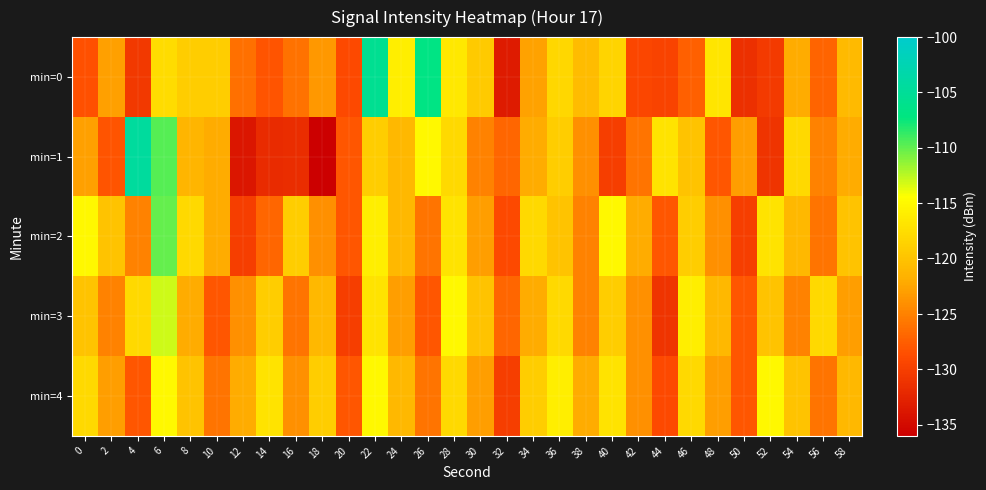

Reading right to left, what are all the values shown in this chart?

min=0: 58=-120.9	56=-127.1	54=-122.0	52=-130.5	50=-131.4	48=-116.8	46=-127.3	44=-129.6	42=-129.3	40=-118.4	38=-120.6	36=-118.1	34=-122.7	32=-133.3	30=-119.3	28=-116.5	26=-106.8	24=-116.0	22=-105.5	20=-129.0	18=-123.4	16=-126.1	14=-128.2	12=-126.2	10=-119.1	8=-119.1	6=-117.7	4=-130.6	2=-122.9	0=-128.5
min=1: 58=-122.0	56=-125.0	54=-118.0	52=-131.0	50=-123.0	48=-128.0	46=-120.0	44=-117.0	42=-126.0	40=-130.0	38=-124.0	36=-119.0	34=-122.0	32=-127.0	30=-125.0	28=-118.0	26=-115.0	24=-121.0	22=-119.0	20=-128.0	18=-135.9	16=-131.7	14=-131.9	12=-133.8	10=-122.0	8=-121.4	6=-109.7	4=-104.4	2=-128.2	0=-122.8
min=2: 58=-120.0	56=-126.0	54=-121.0	52=-117.0	50=-130.0	48=-124.0	46=-119.0	44=-128.0	42=-122.0	40=-115.0	38=-125.0	36=-120.0	34=-118.0	32=-129.0	30=-123.0	28=-117.0	26=-126.0	24=-121.0	22=-116.0	20=-128.0	18=-124.0	16=-119.0	14=-127.0	12=-130.0	10=-122.0	8=-118.0	6=-110.0	4=-125.0	2=-120.0	0=-115.0
min=3: 58=-123.0	56=-118.0	54=-125.0	52=-120.0	50=-128.0	48=-121.0	46=-116.0	44=-131.0	42=-124.0	40=-119.0	38=-125.0	36=-118.0	34=-122.0	32=-127.0	30=-120.0	28=-115.0	26=-128.0	24=-123.0	22=-117.0	20=-130.0	18=-121.0	16=-126.0	14=-119.0	12=-124.0	10=-128.0	8=-122.0	6=-113.0	4=-118.0	2=-125.0	0=-120.0
min=4: 58=-121.0	56=-126.0	54=-120.0	52=-115.0	50=-128.0	48=-123.0	46=-118.0	44=-129.0	42=-124.0	40=-117.0	38=-122.0	36=-116.0	34=-119.0	32=-130.0	30=-123.0	28=-118.0	26=-126.0	24=-121.0	22=-115.0	20=-128.0	18=-119.0	16=-124.0	14=-117.0	12=-122.0	10=-126.0	8=-120.0	6=-115.0	4=-128.0	2=-123.0	0=-118.0